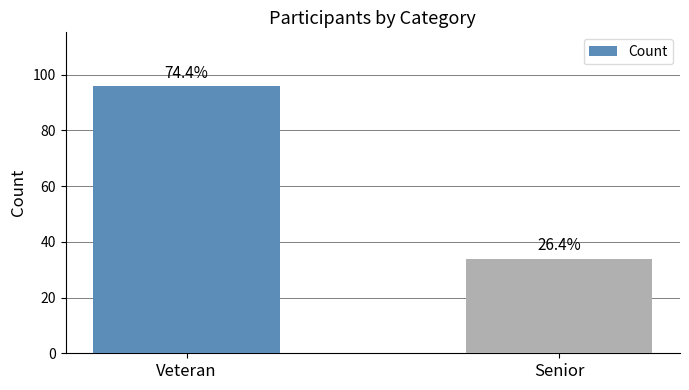

The chart shows a value of 96 at Veteran. True or false?

True